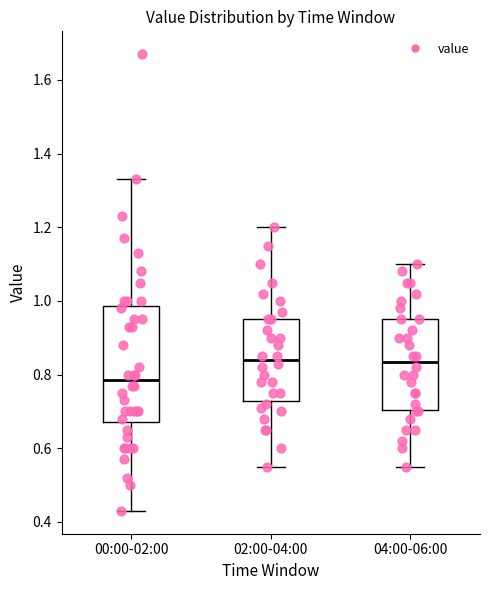

Where does the upper whisker of the box for 00:00-02:00 end on the y-axis? The values are not printed on the chart, so give them approximately, as read against the axis.

1.34